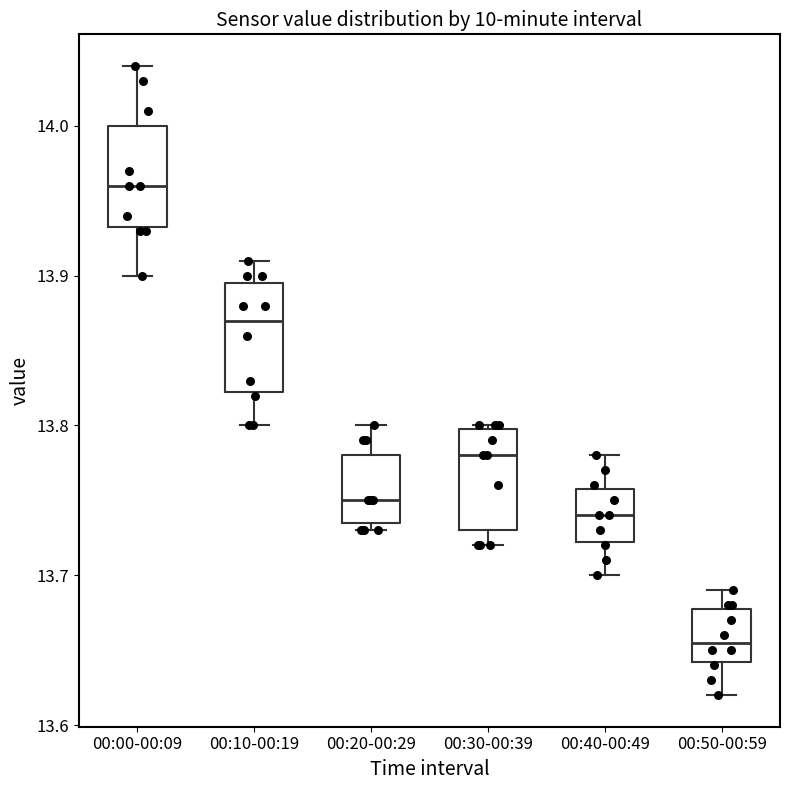

Which box has the lowest median line?

00:50-00:59